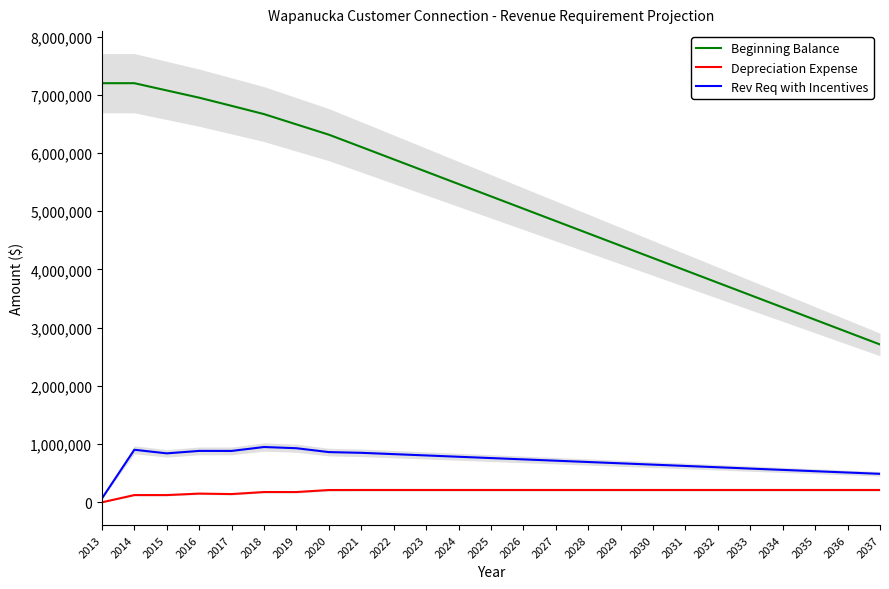

At how many categories does at least one series exceed 1992055?

25